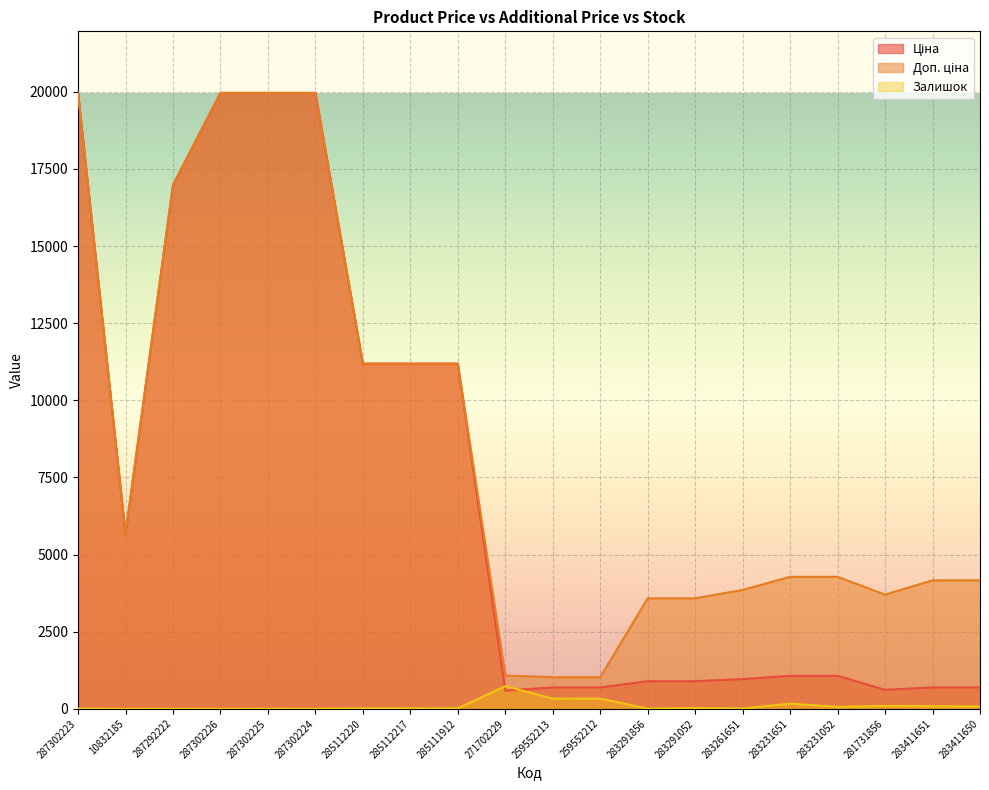

What is the difference between the maximum and second lowest values in the Залишок series?

733.0